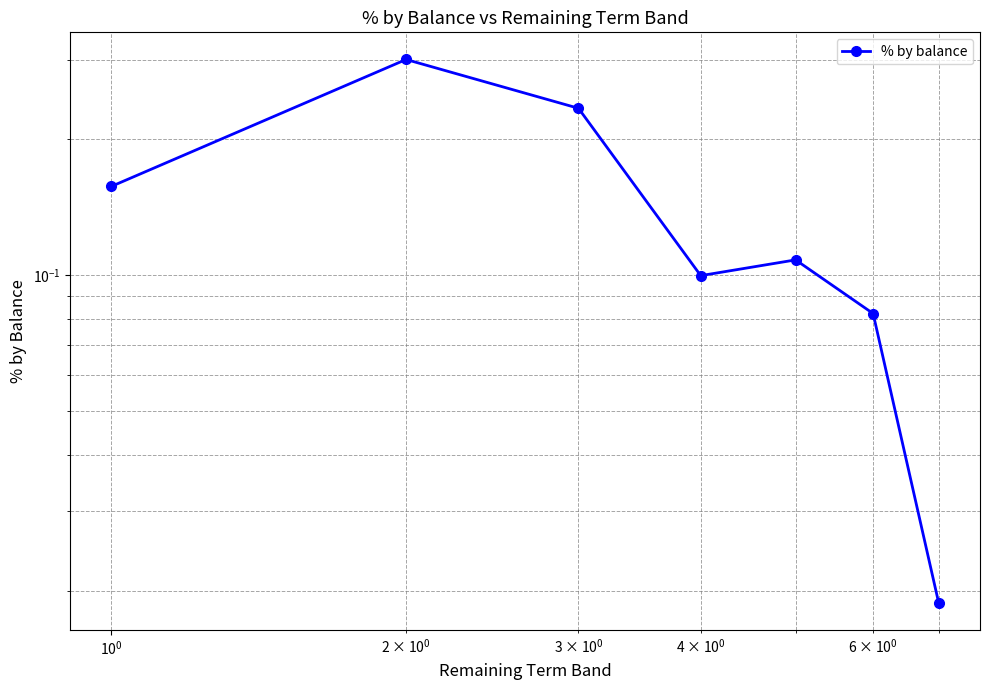

The value at $\mathdefault{10^{2}}$ is 0.2. True or false?

False